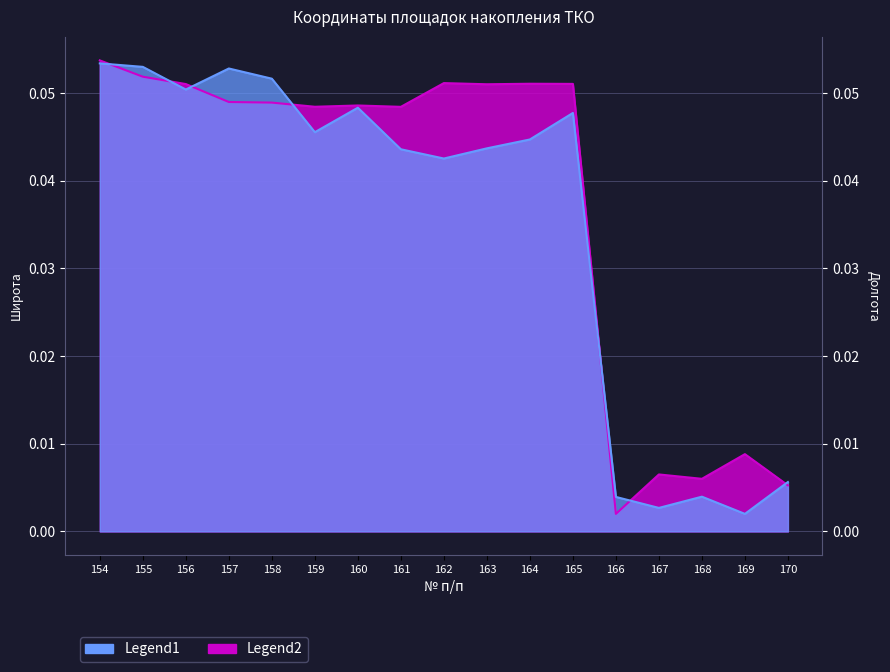

Between 156 and 167, which series saw the biggest shift?

Legend1